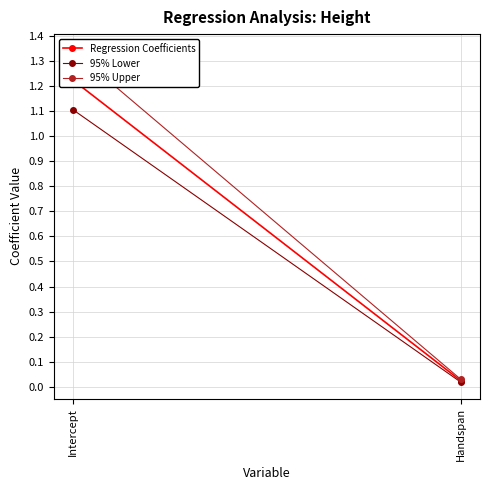

At which category is the sum across all series the highest?

Intercept